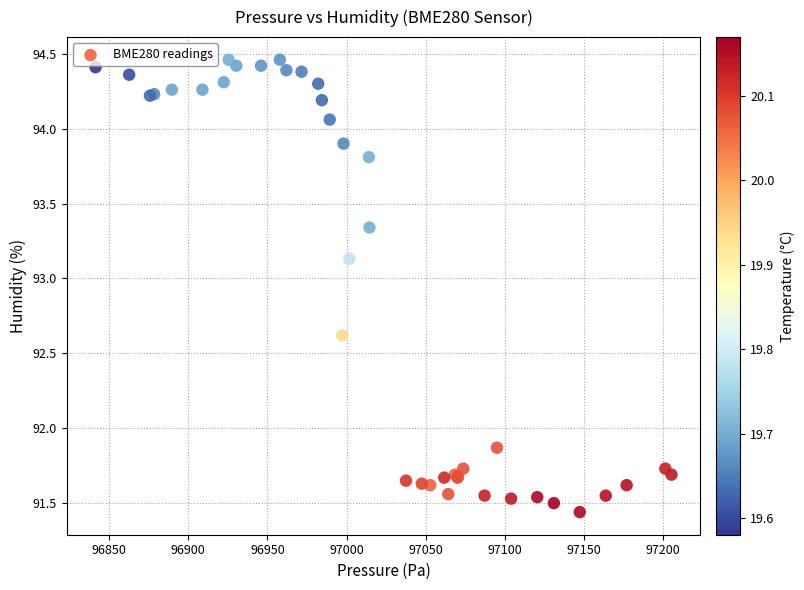

What Y value in the scatter plot is closest to 92?

91.9